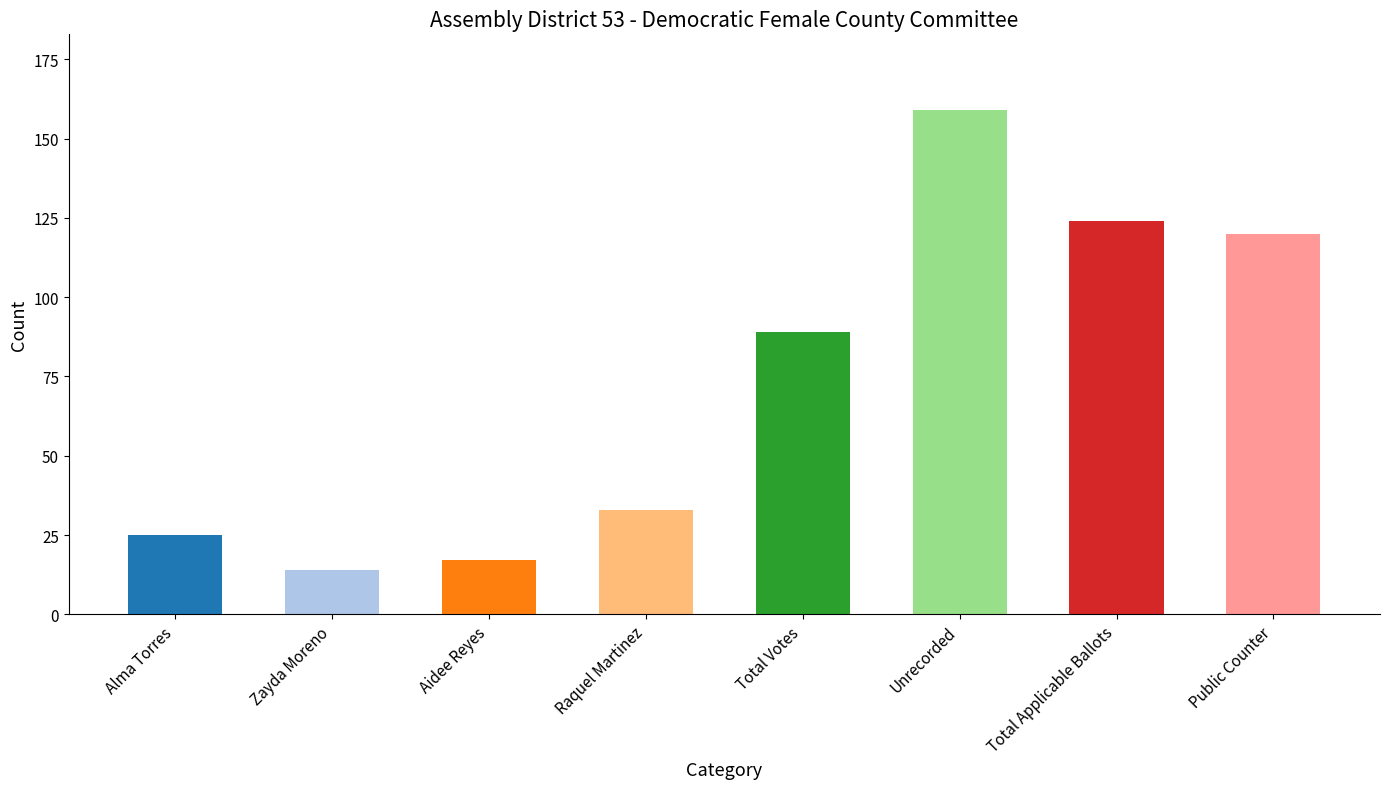

Are the bars horizontal?

No